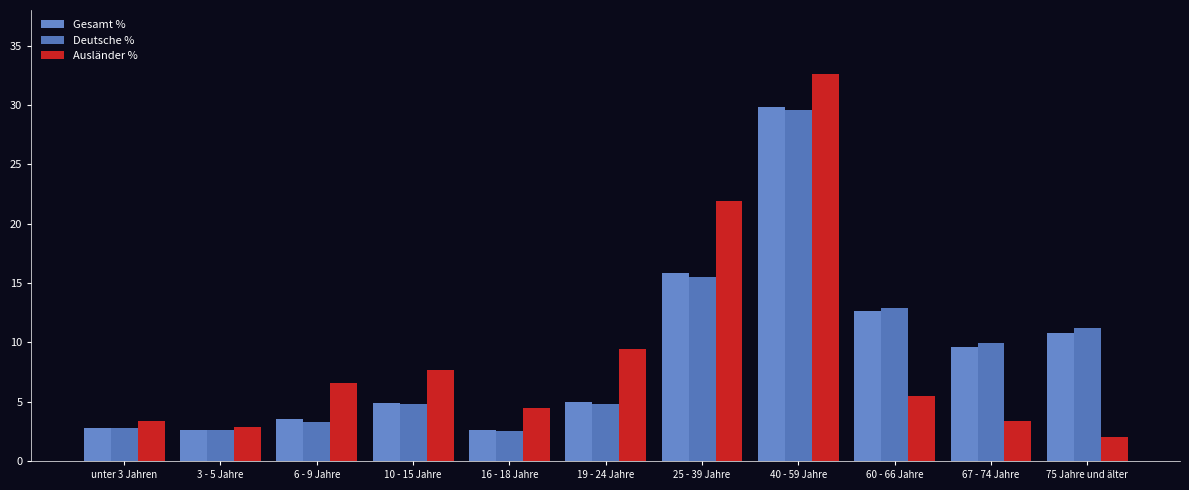

The value of Ausländer % at 10 - 15 Jahre is 12.7. True or false?

False